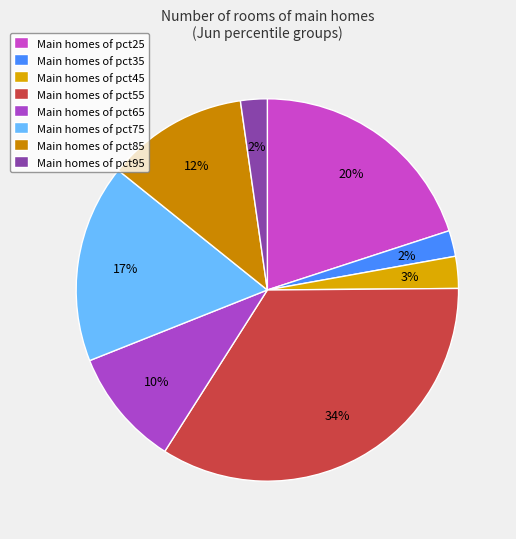

To the nearest percent, what is the average slice percentage?

12%